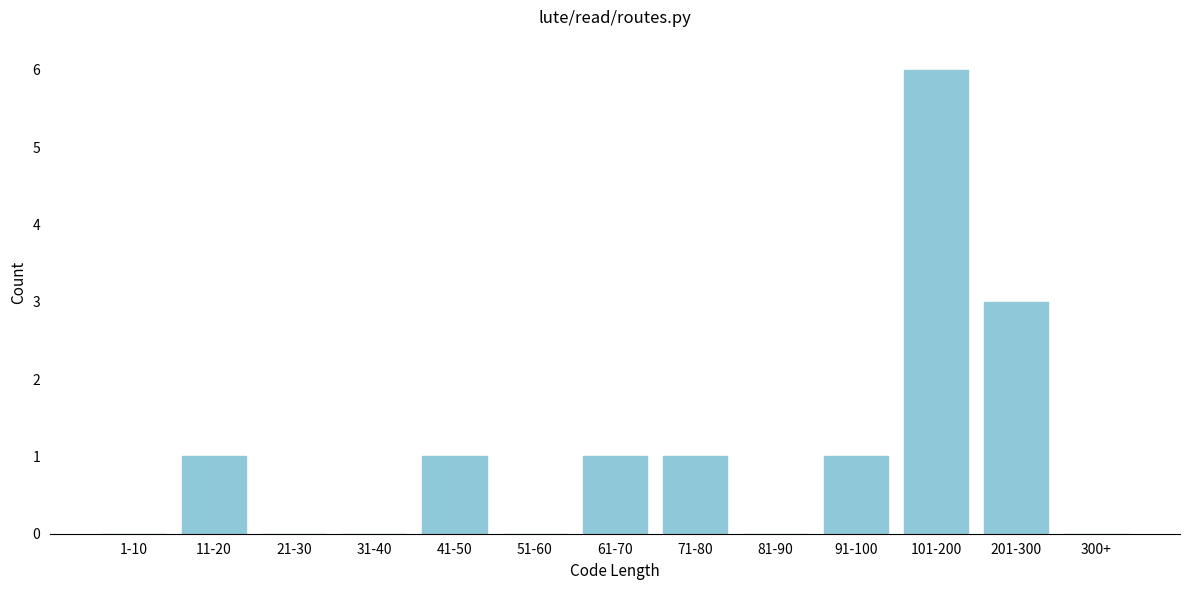

Reading right to left, transcribe all the data shown in this chart.

300+=0	201-300=3	101-200=6	91-100=1	81-90=0	71-80=1	61-70=1	51-60=0	41-50=1	31-40=0	21-30=0	11-20=1	1-10=0